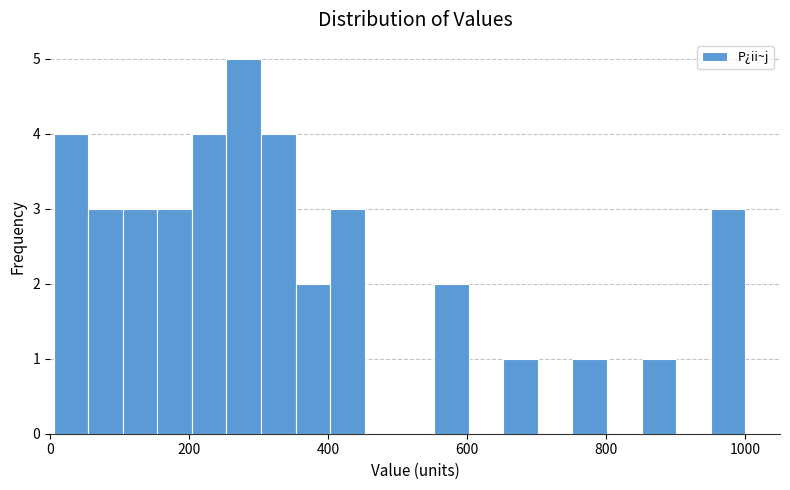

Around what value on the x-axis is the tallest bar? Give the approximate position of its centre, as read against the axis.

280